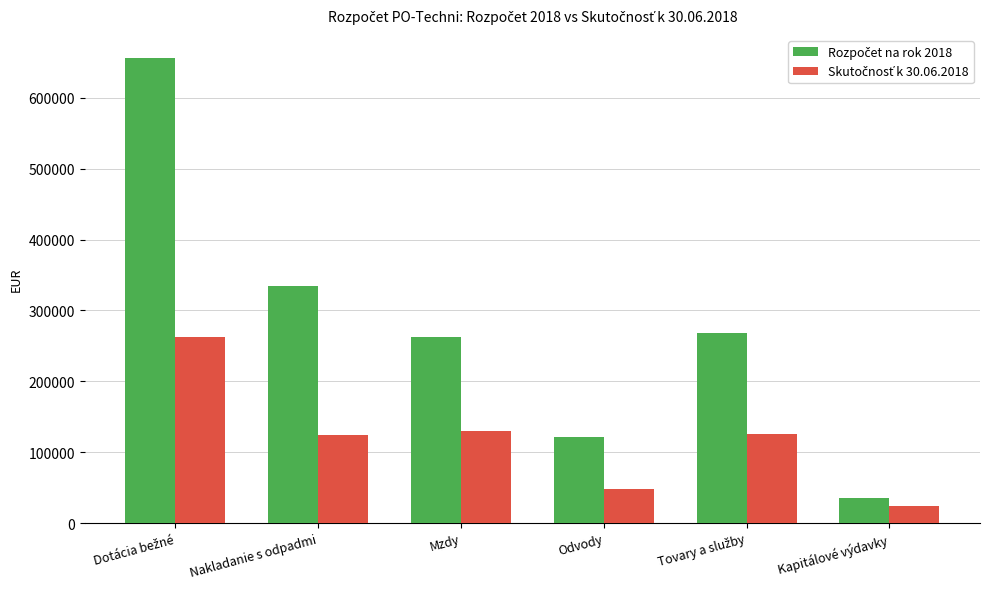

What is the total value across all series at Mzdy?

391618.8